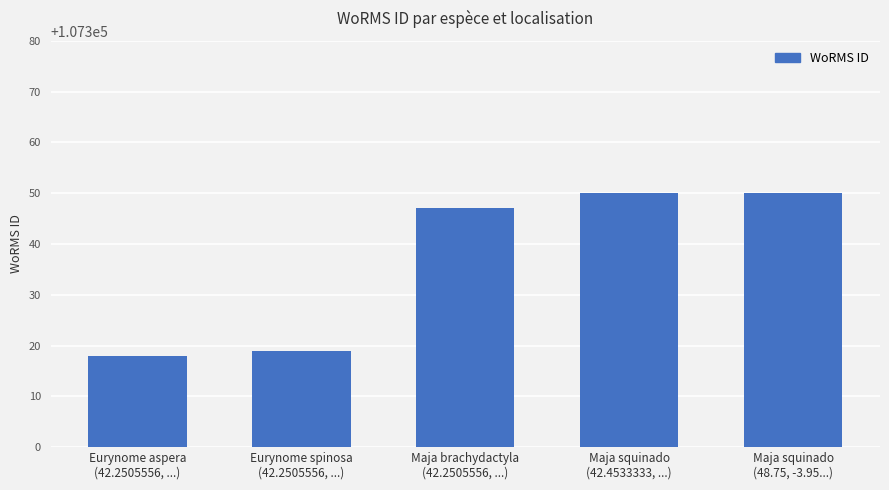

Reading left to right, extract all data points from this chart.

Eurynome aspera
(42.2505556, ...)=107318	Eurynome spinosa
(42.2505556, ...)=107319	Maja brachydactyla
(42.2505556, ...)=107347	Maja squinado
(42.4533333, ...)=107350	Maja squinado
(48.75, -3.95...)=107350